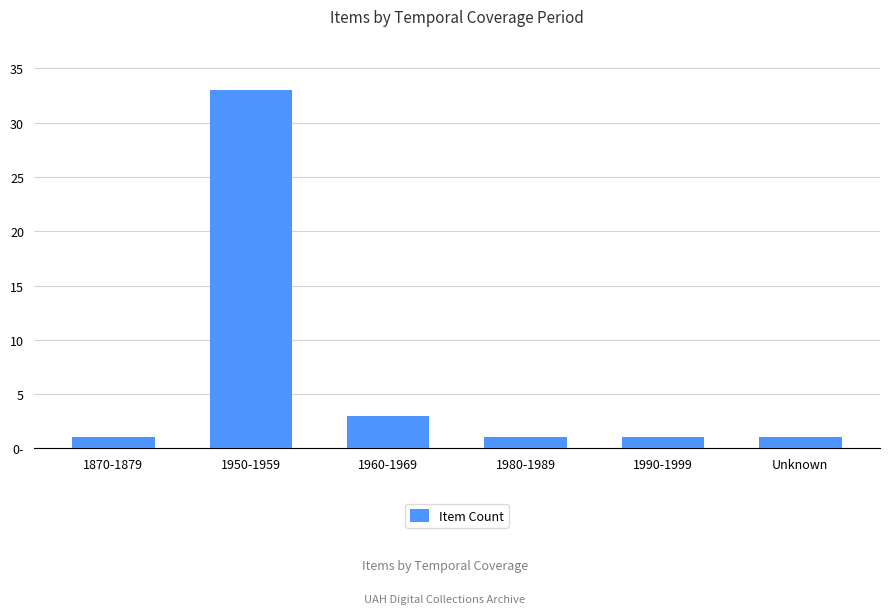

Rank the categories by value from lowest to highest.

1870-1879, 1980-1989, 1990-1999, Unknown, 1960-1969, 1950-1959